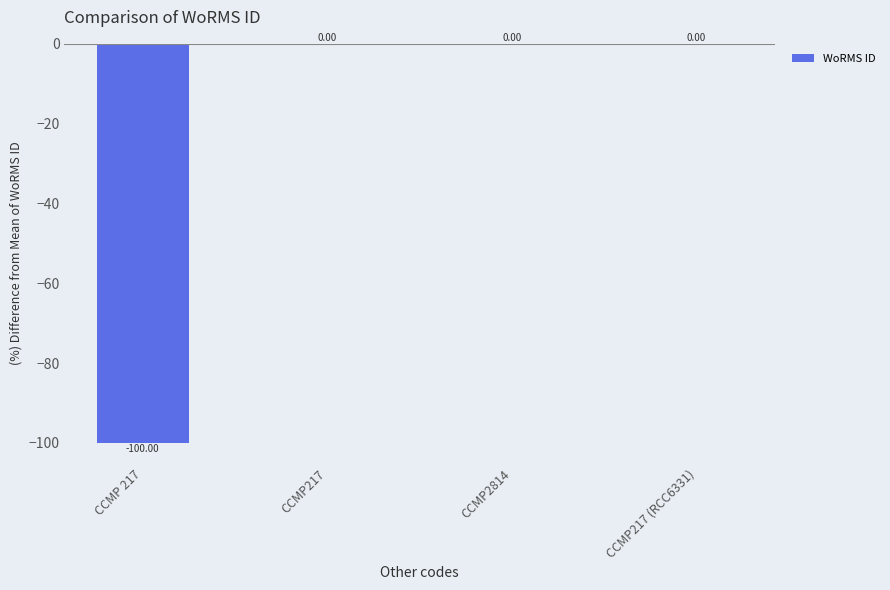

Are the bars horizontal?

No